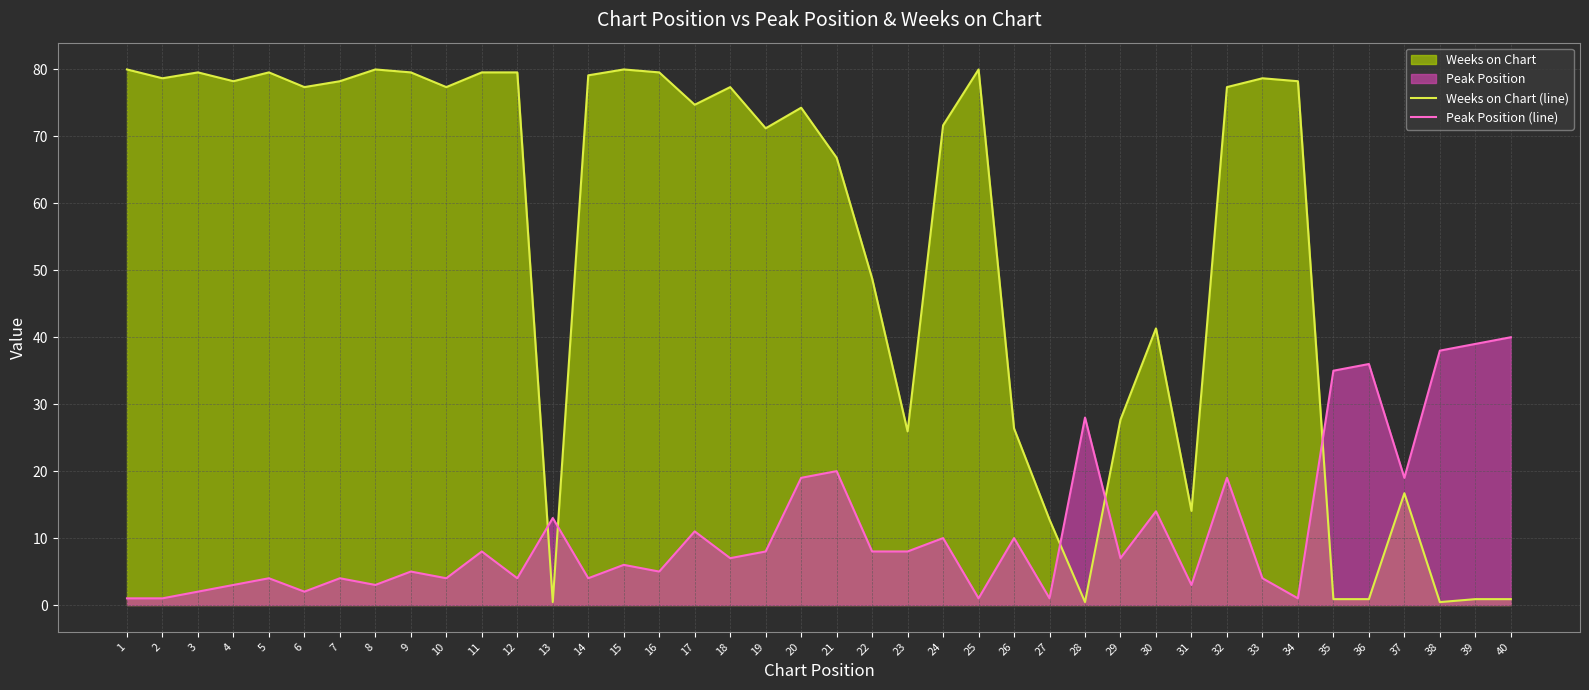

What is the sum of the Weeks on Chart (line) values at 25 and 37?

96.7